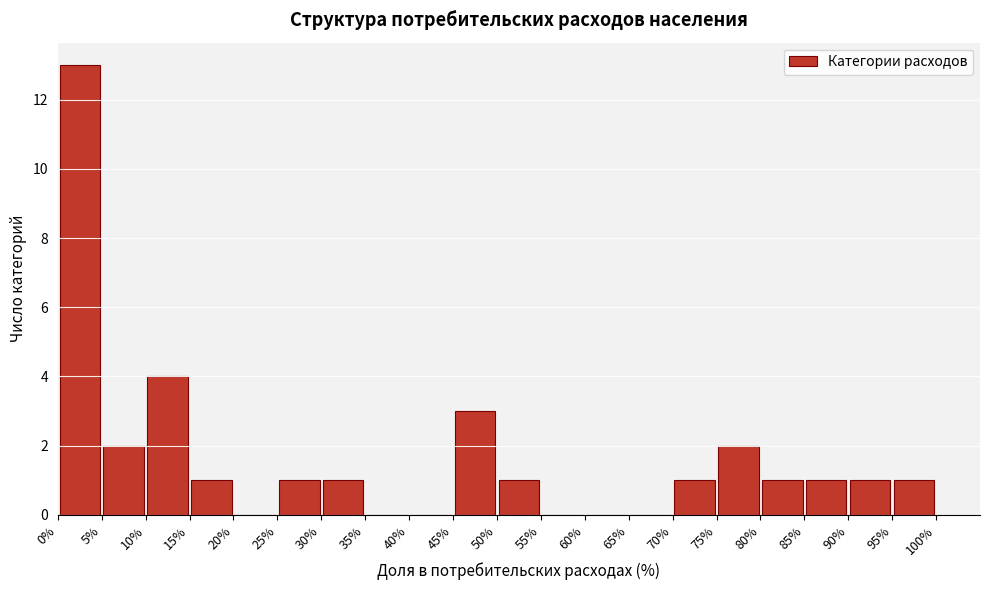

How tall is the bar that spans 30% to 35% on the x-axis? The values are not printed on the chart, so give them approximately, as read against the axis.

1